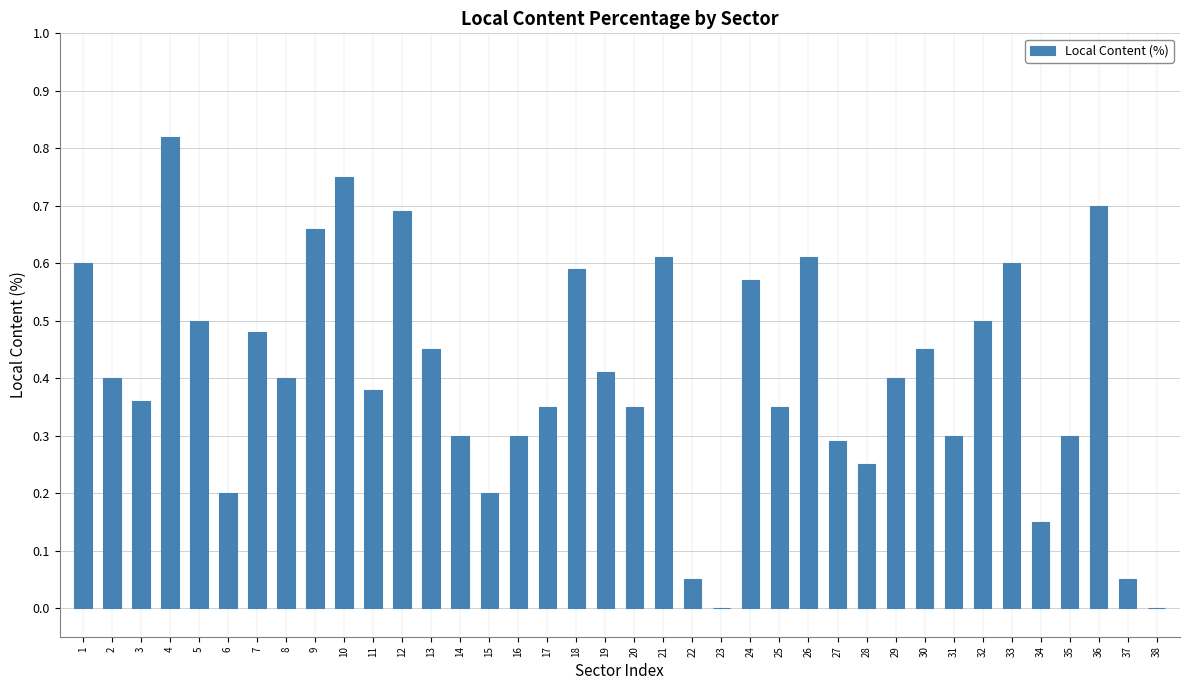

True or false: the data shows 0.3 at 16.

True